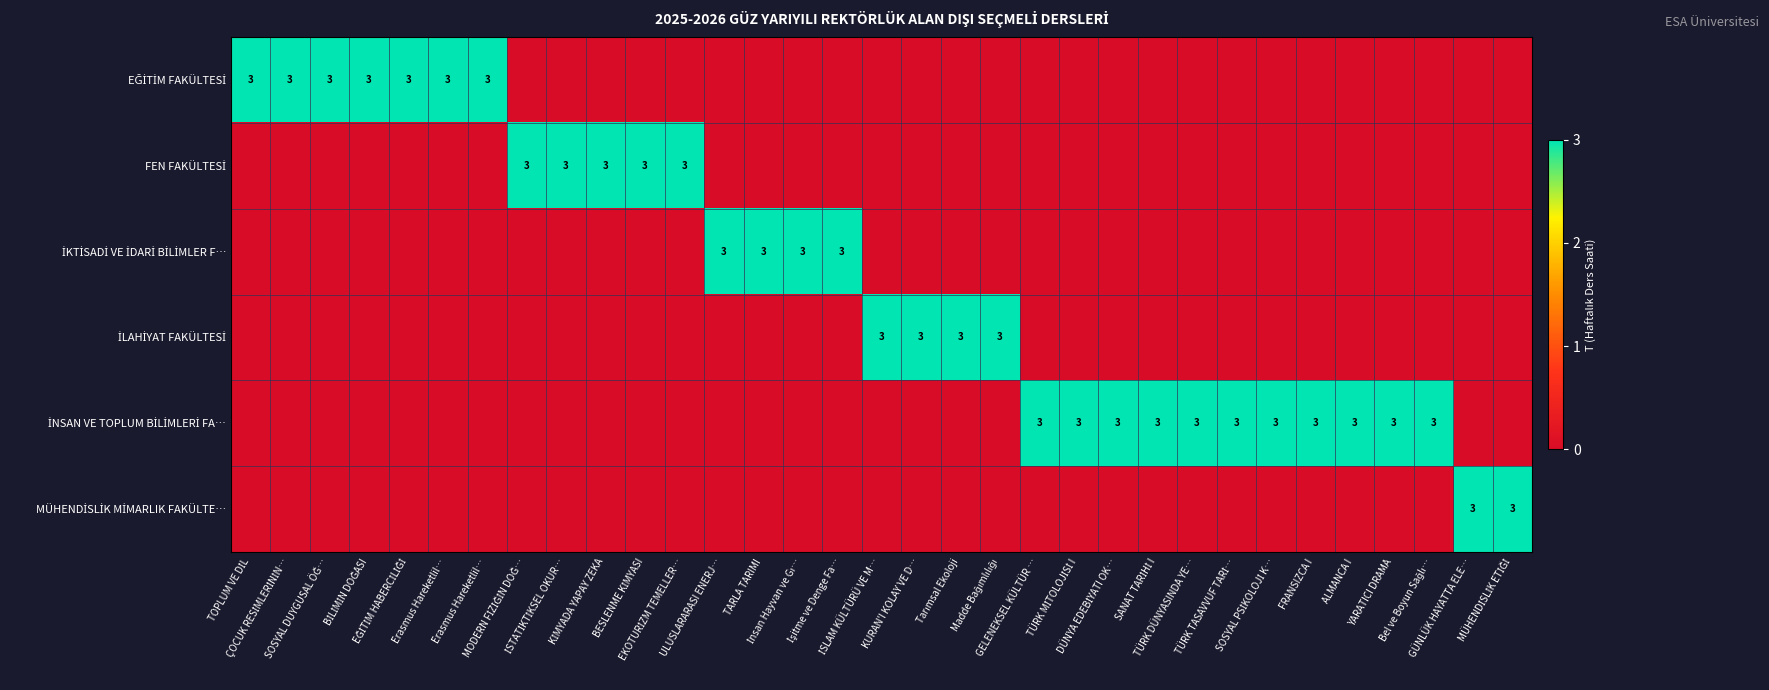

What is the average value of the İNSAN VE TOPLUM BİLİMLERİ FA… series?

1